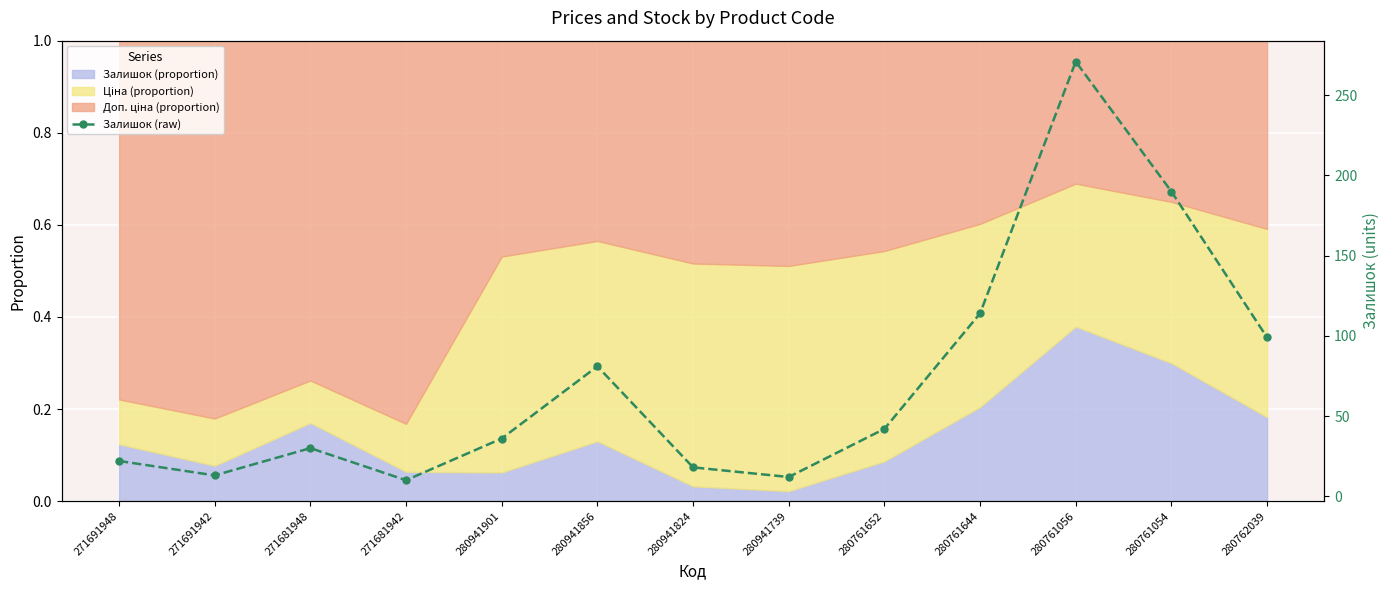

At which label does the data first exceed 36?

280941856